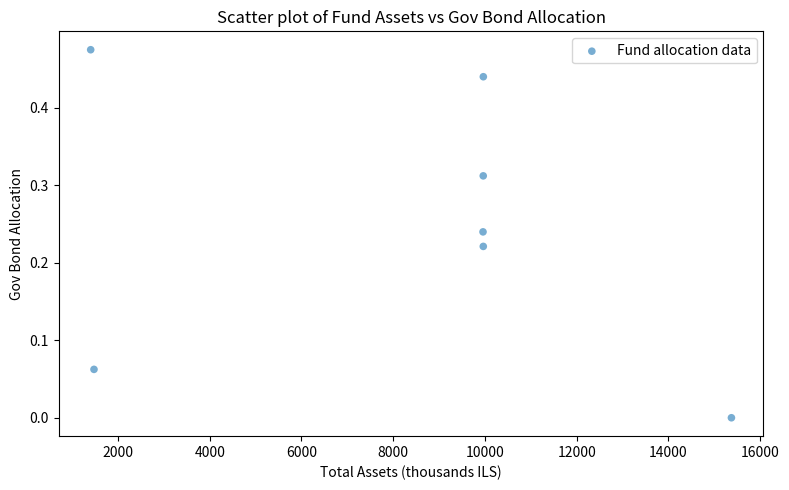

What is the average X value?

8300.0